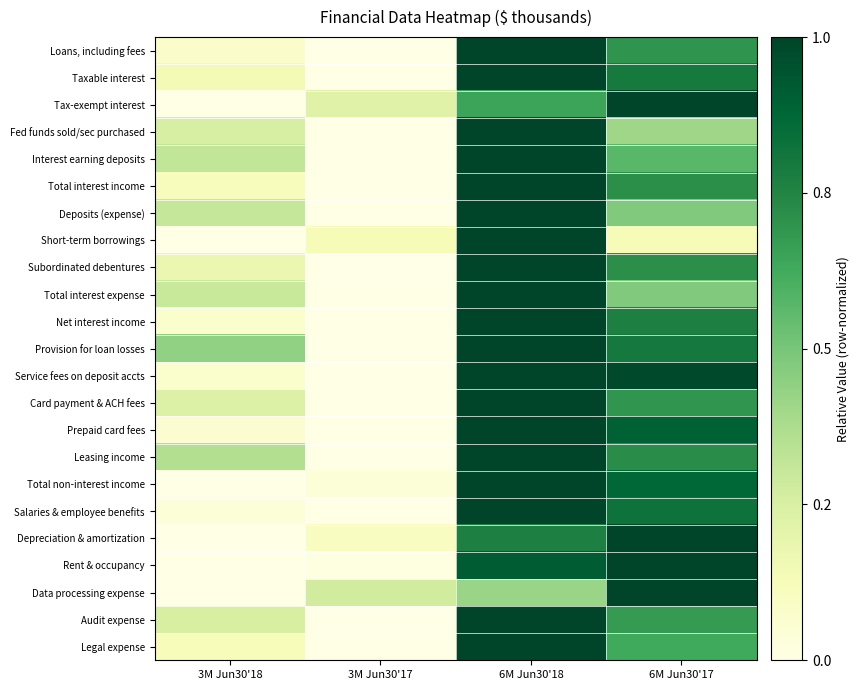

What is the difference between the highest and lowest values at 3M Jun30'18?

0.4